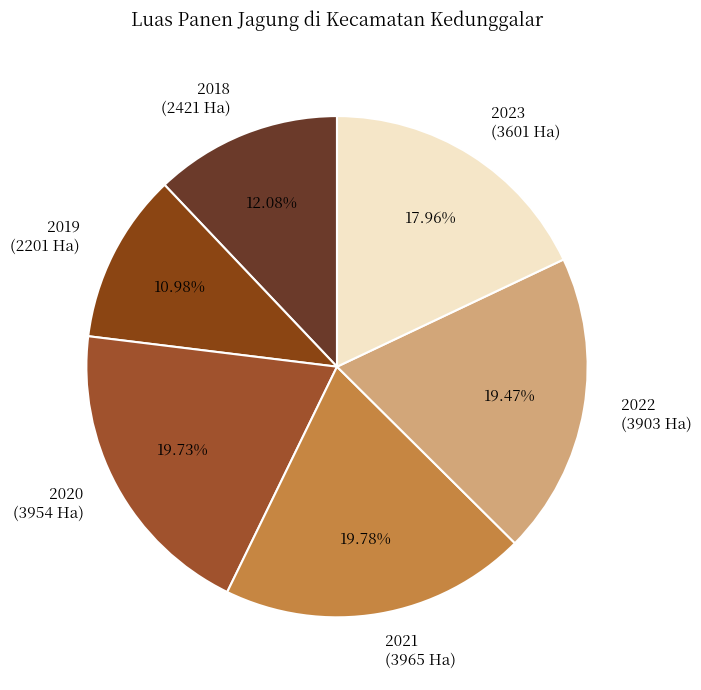

Does 2023 represent more than half of the total?

No